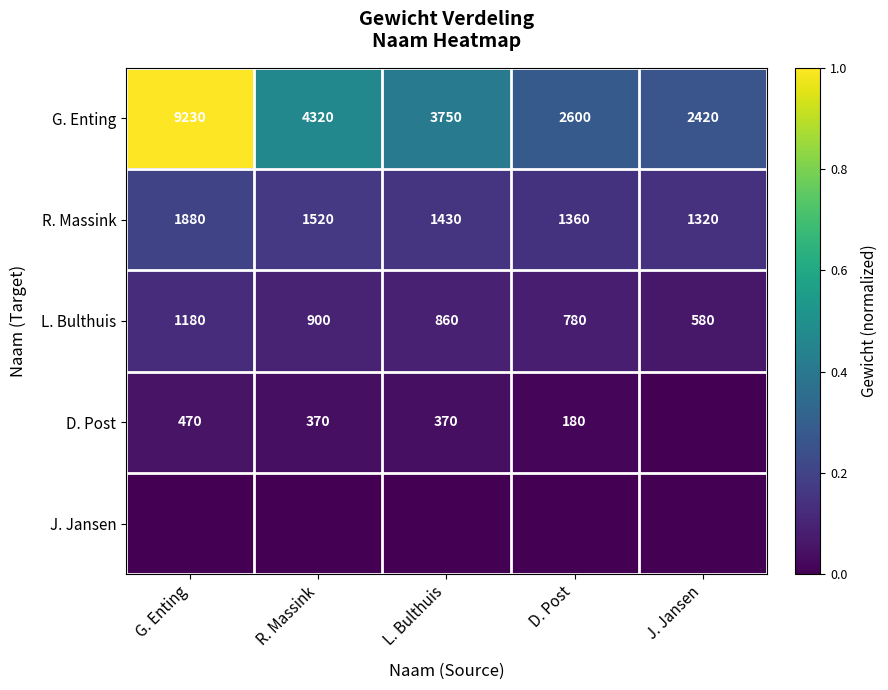

The D. Post series shows 121 at L. Bulthuis. True or false?

False